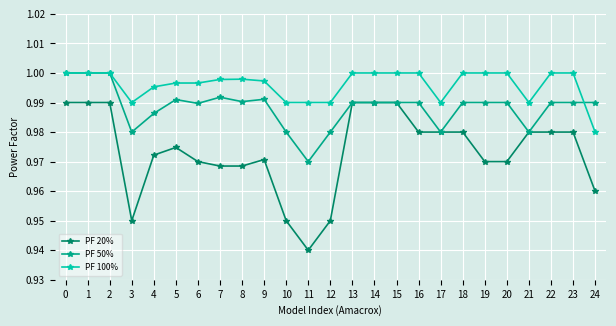

What is the total value across all series at 3?

2.9